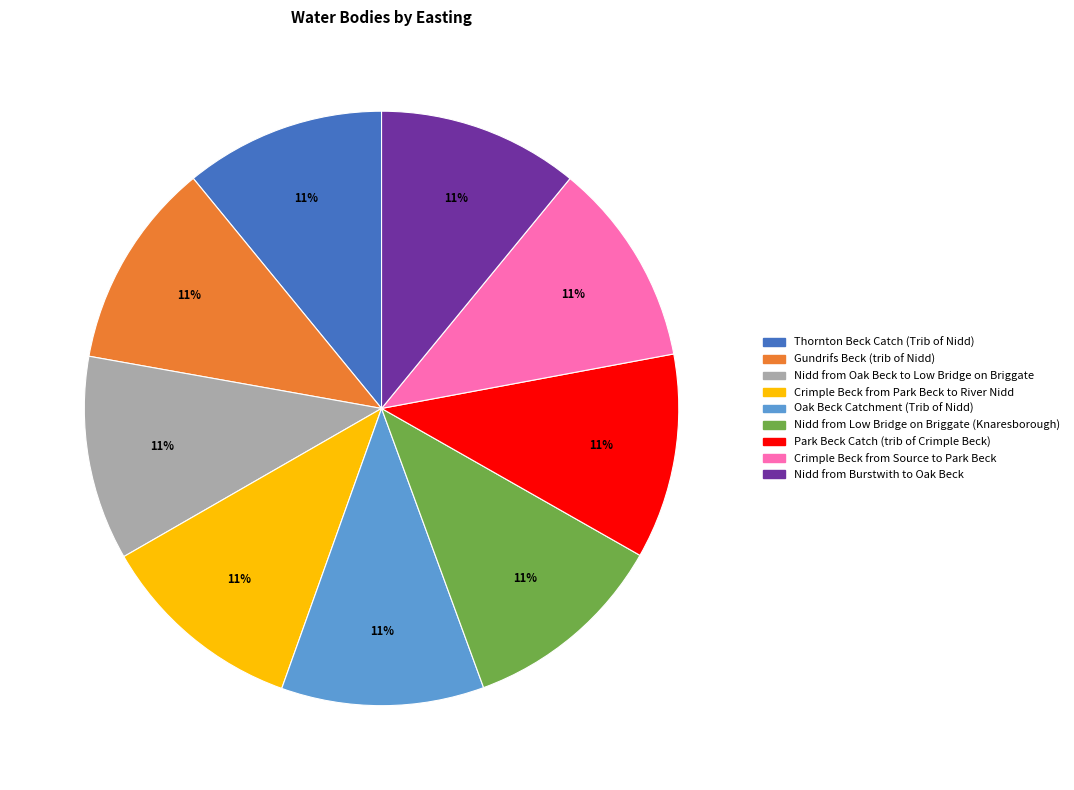

To the nearest percent, what percentage of the pie is Nidd from Oak Beck to Low Bridge on Briggate?

11%